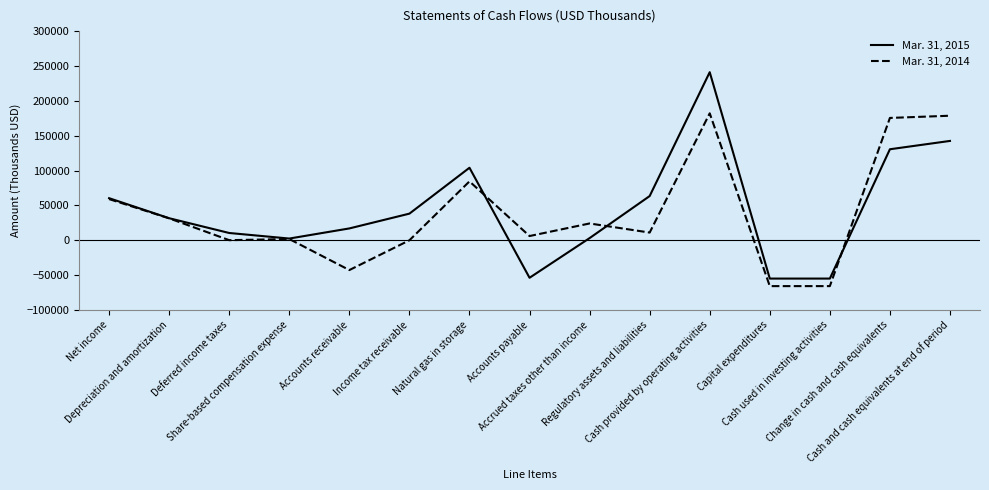

What is the maximum value shown in the chart?

241090